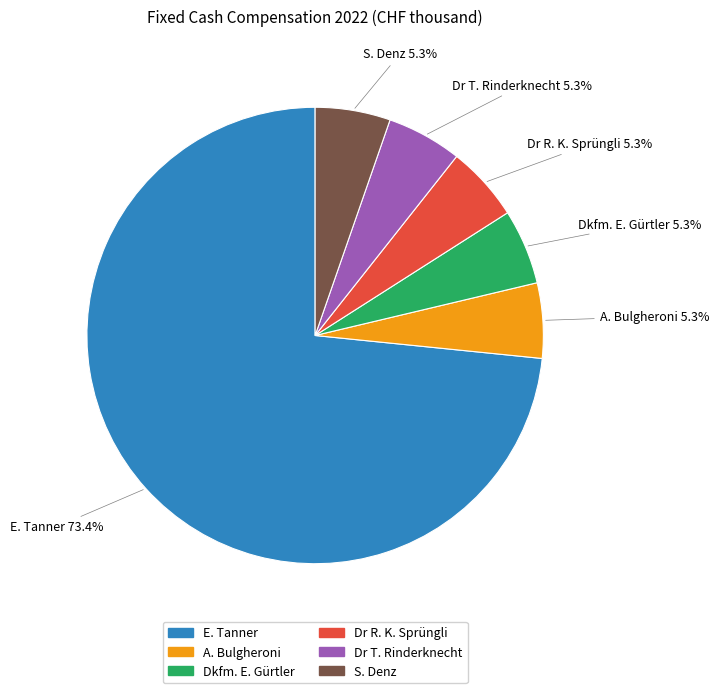

To the nearest percent, what portion does Dr R. K. Sprüngli represent?

5%